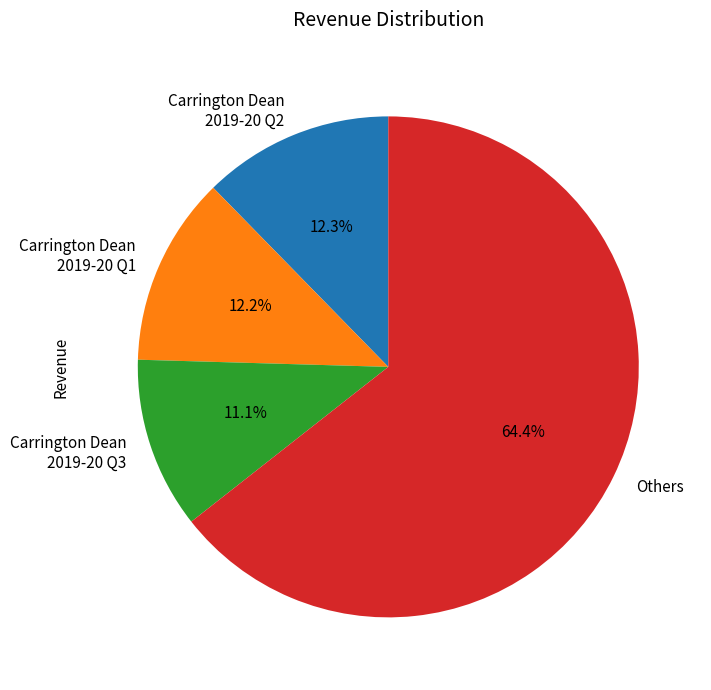

What is the ratio of the value at Carrington Dean 2019-20 Q2 to the value at Carrington Dean 2019-20 Q3?

1.1